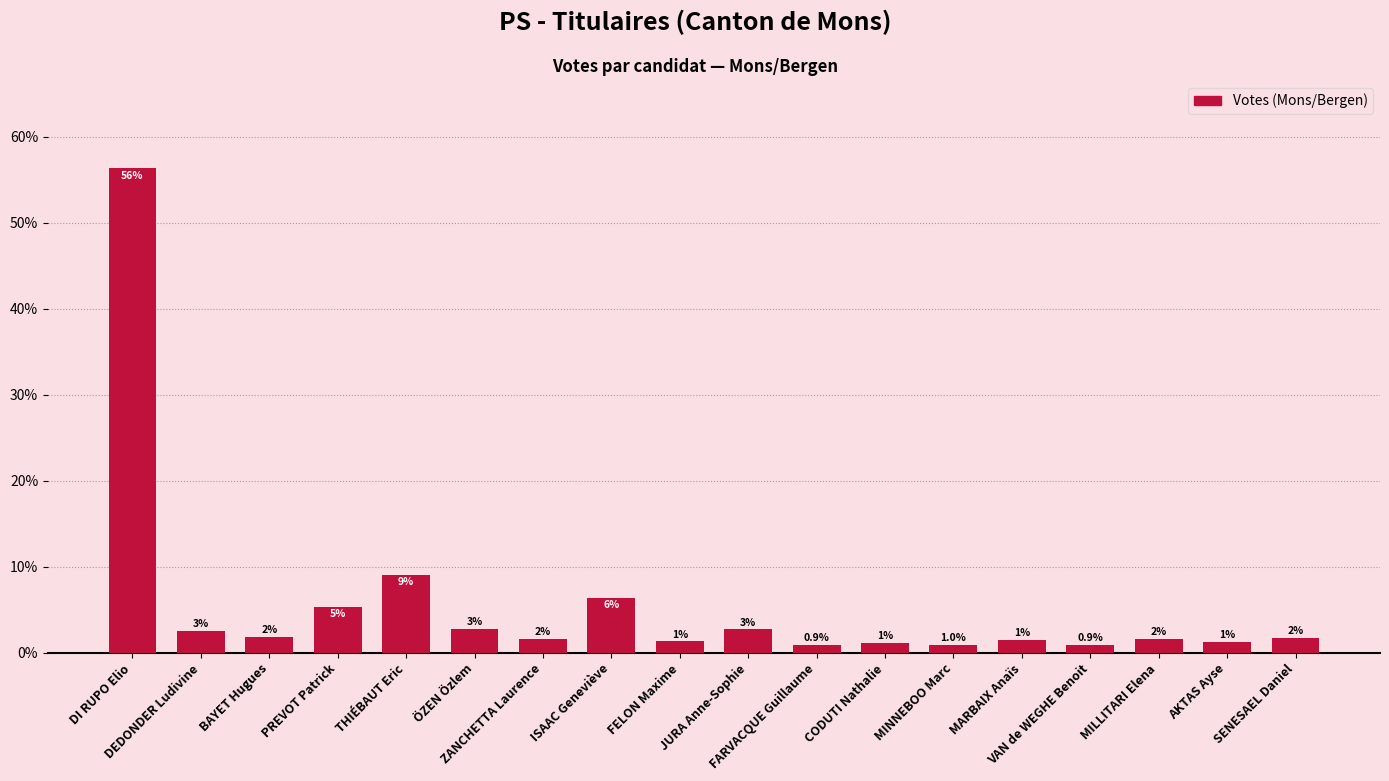

What is the sum of the values at THIÉBAUT Eric and SENESAEL Daniel?

10.8